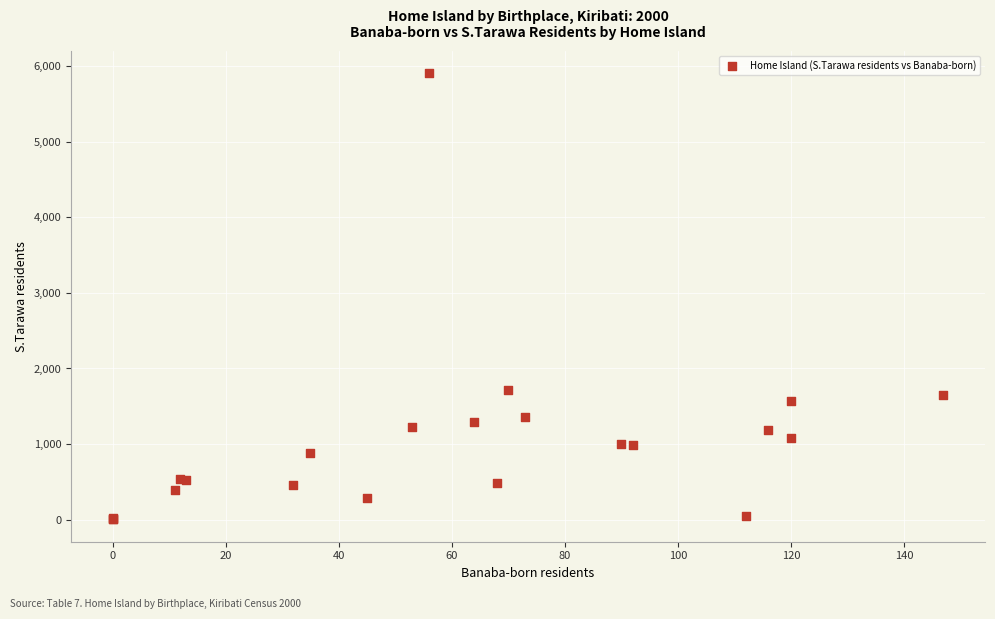

What Y value in the scatter plot is closest to 2953?

1711